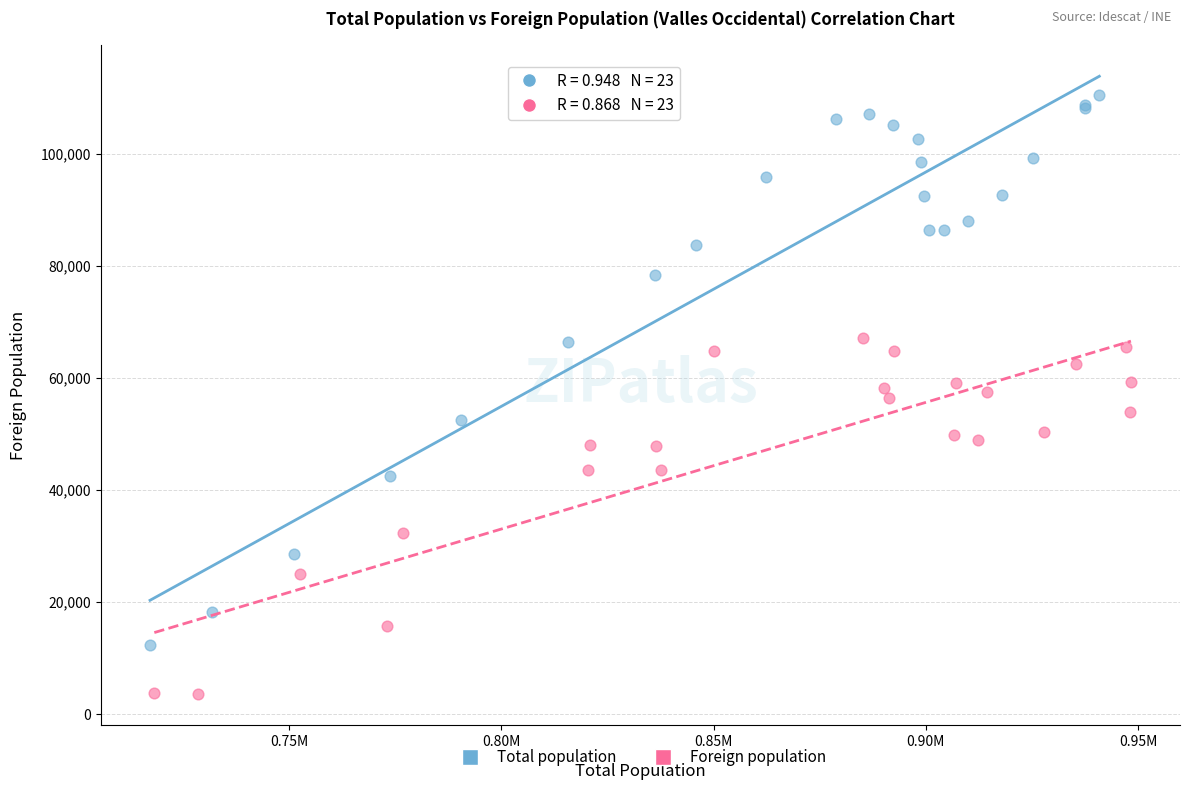

Which series reaches the maximum Y coordinate?

Total population